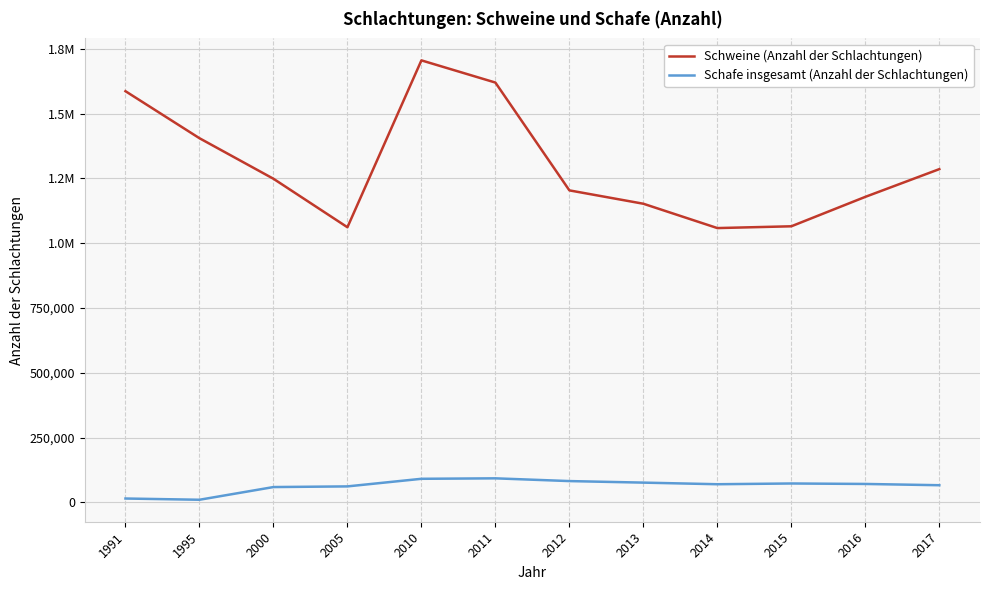

What is the sum of the Schafe insgesamt (Anzahl der Schlachtungen) values at 2005 and 2011?

154557